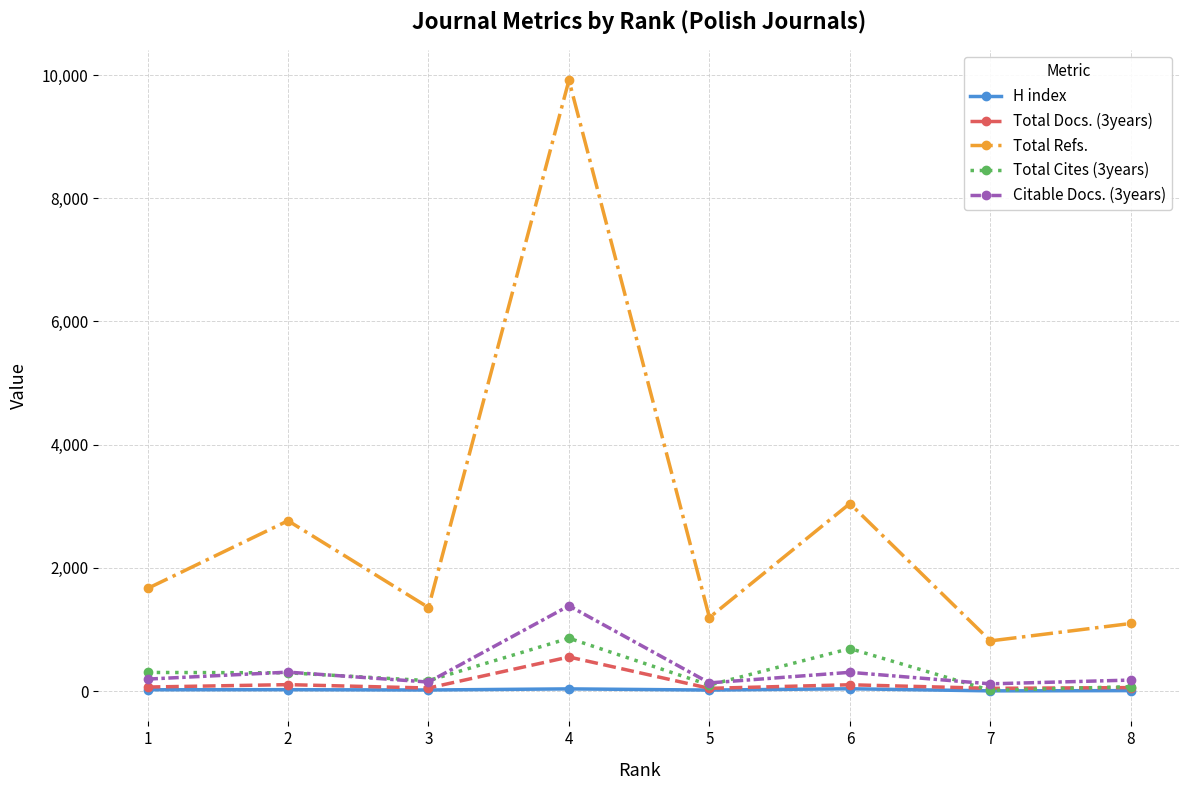

True or false: Total Docs. (3years) and Total Refs. intersect in this chart.

False